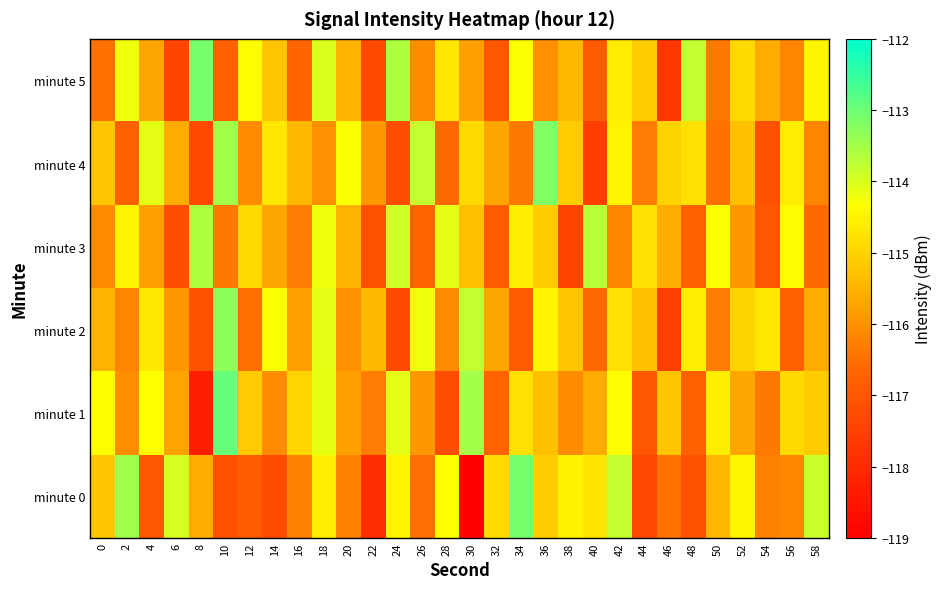

What is the maximum value shown in the chart?

-112.9